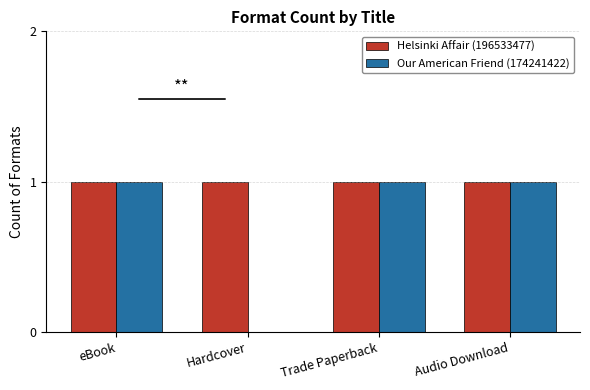

Does the chart contain stacked bars?

No